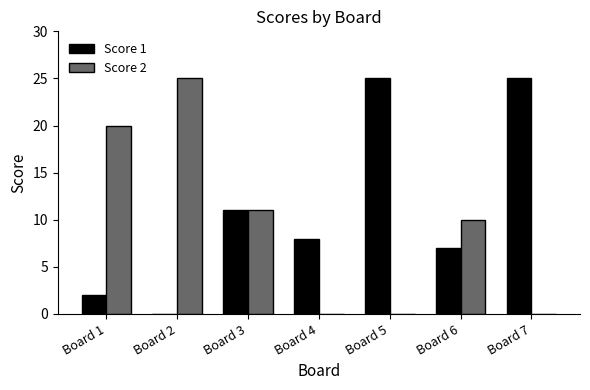

True or false: Score 1 has a value of 7 at Board 6.

True